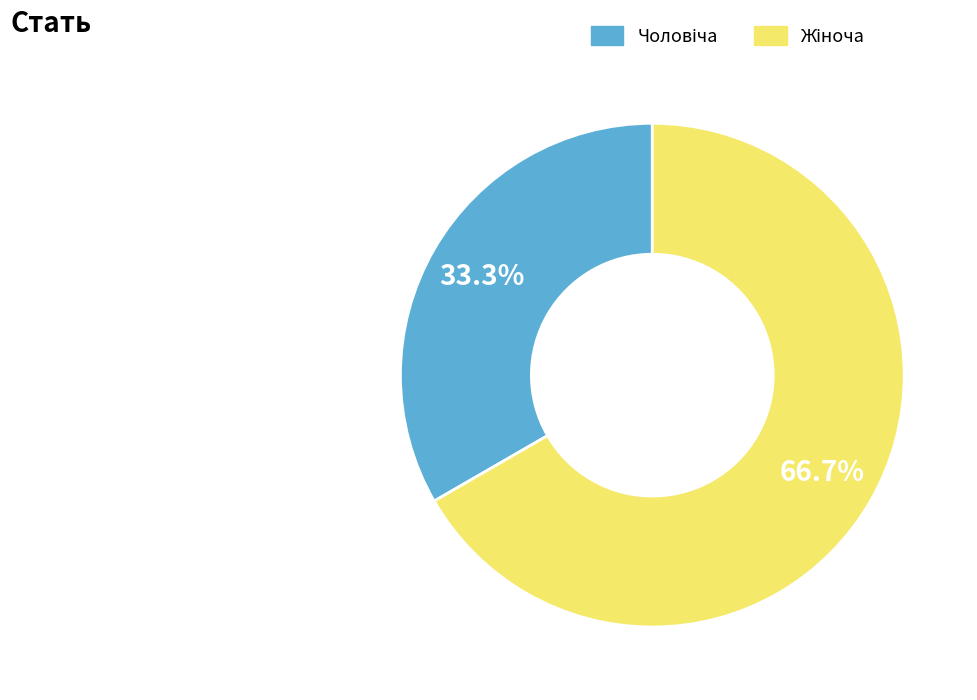

Does any single category account for the majority?

Yes